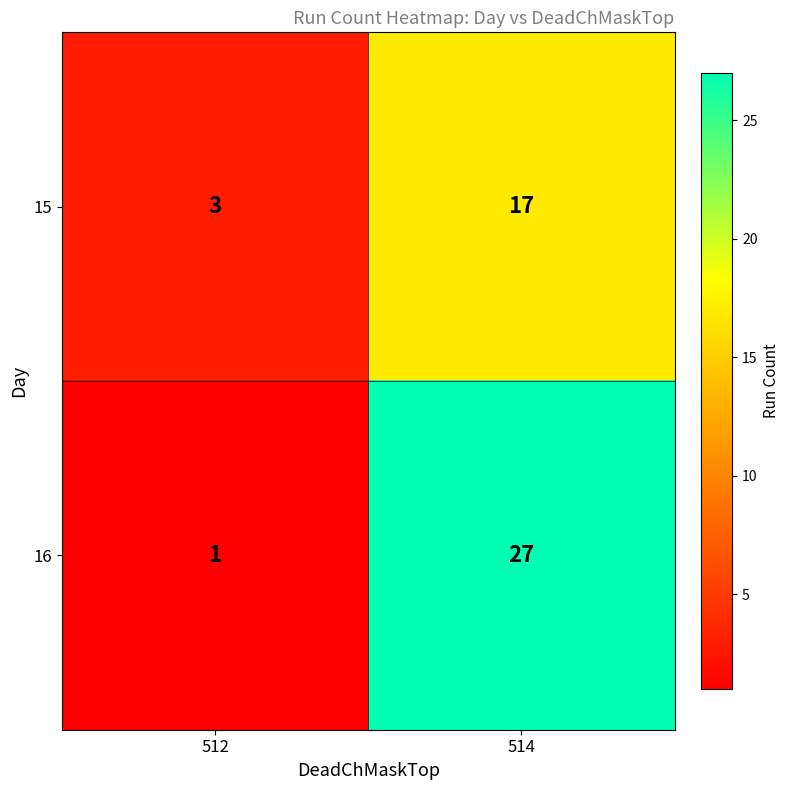

The 16 series shows 2 at 512. True or false?

False